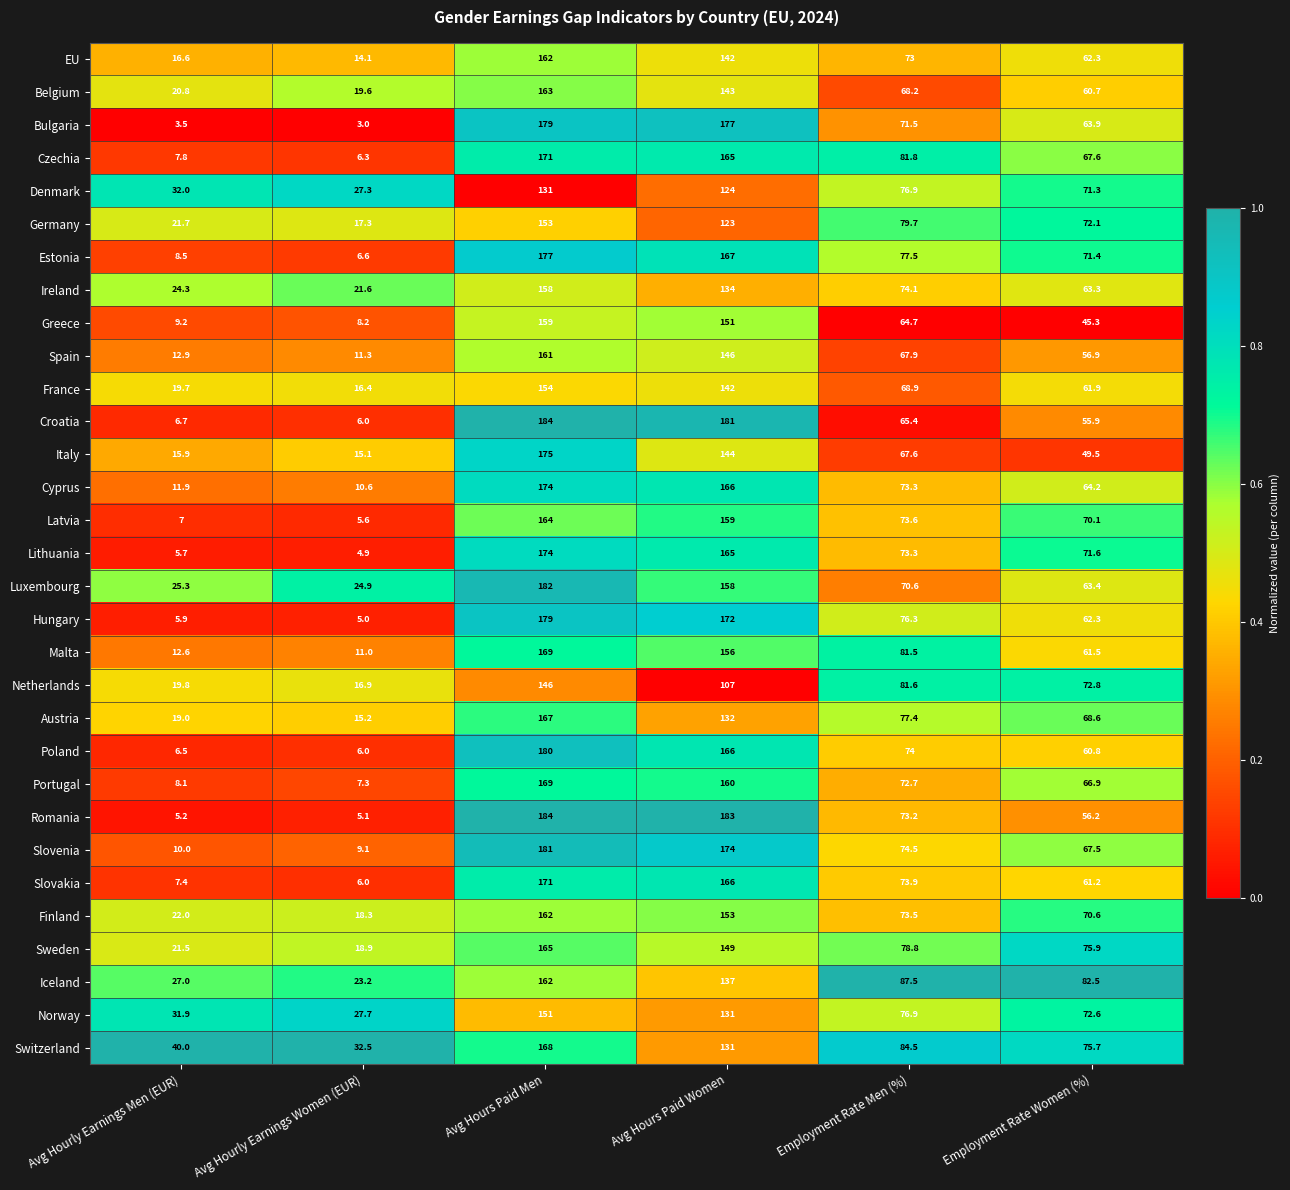

What is the greatest value displayed?

184.0